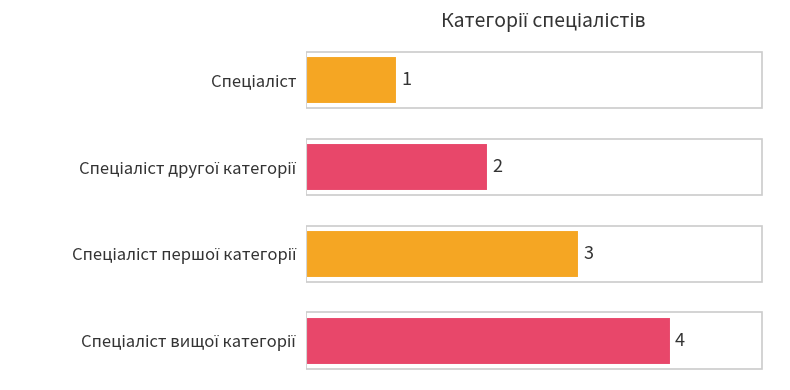

What is the difference between the maximum and minimum values?

3